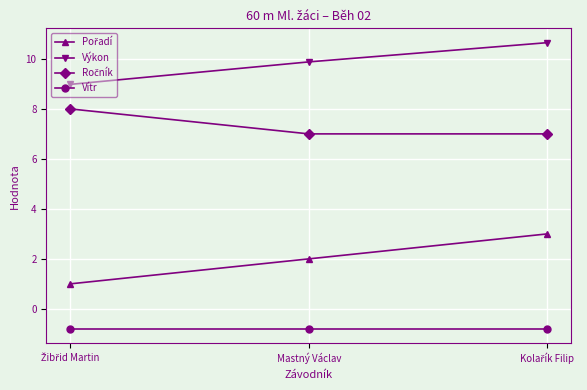

What is the difference between the highest and lowest values at Mastný Václav?

10.7